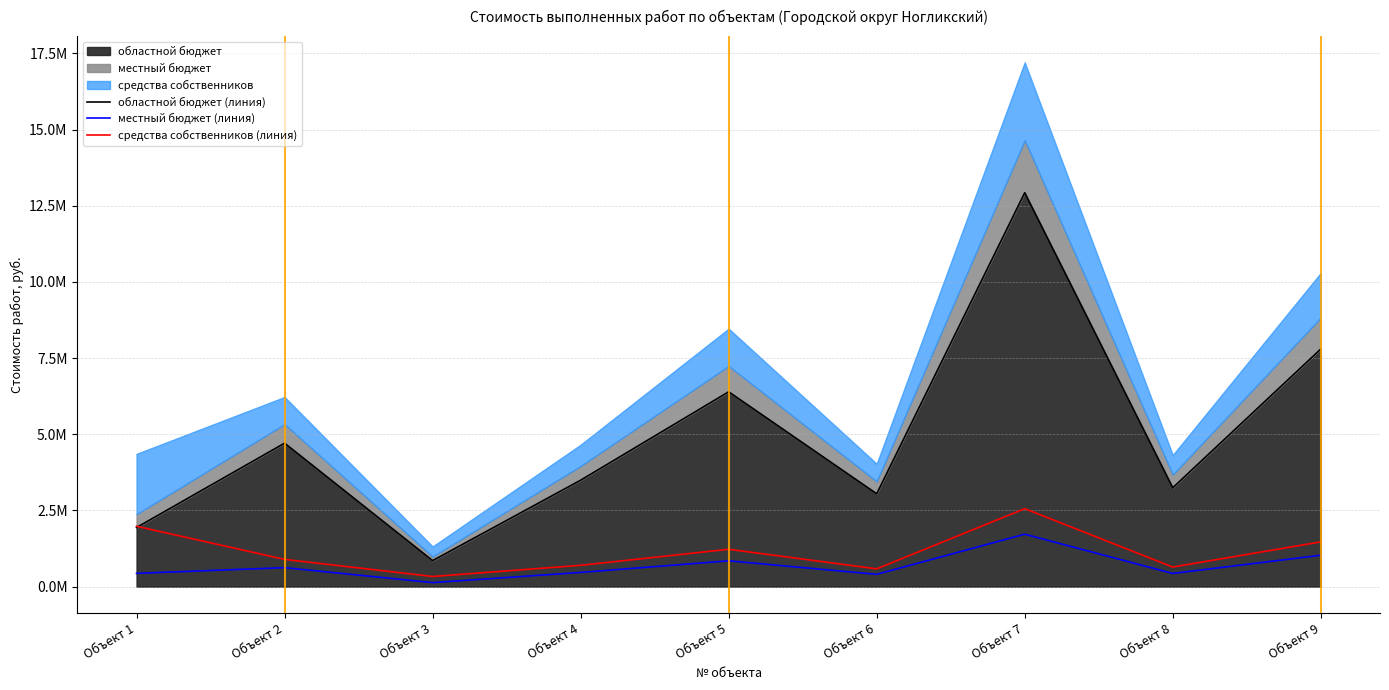

At how many categories does at least one series exceed 2959400?

7